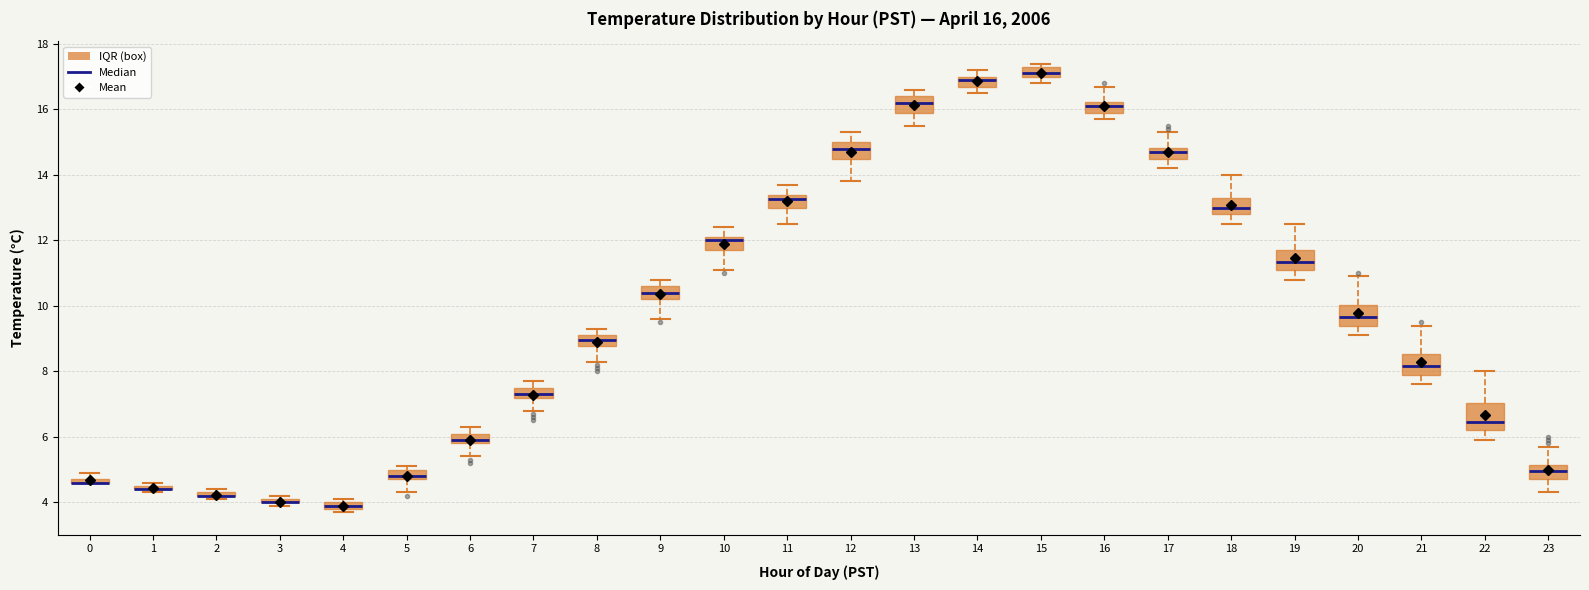

Comparing the boxes themselves (not the whiskers), which one is the tallest?

22